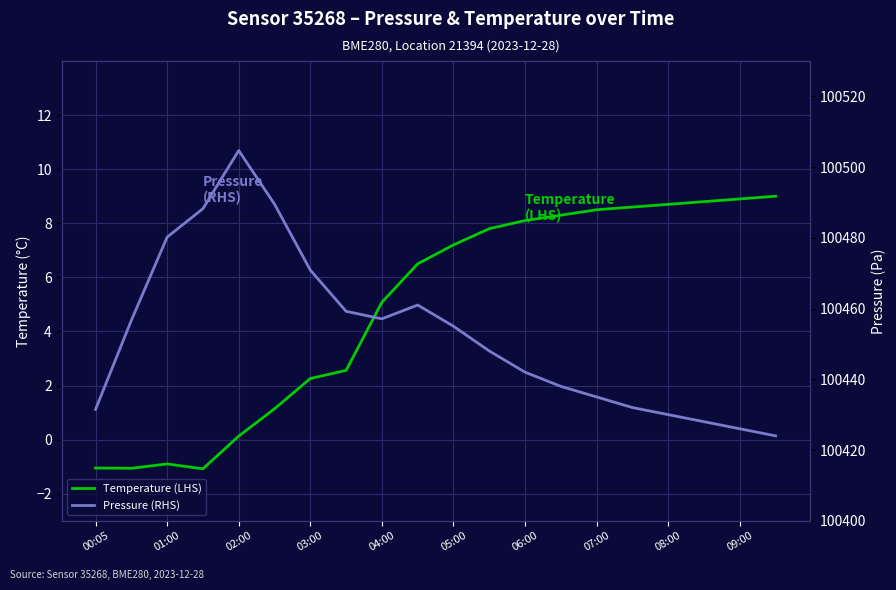

Between 02:00 and 04:00, which is larger?

04:00